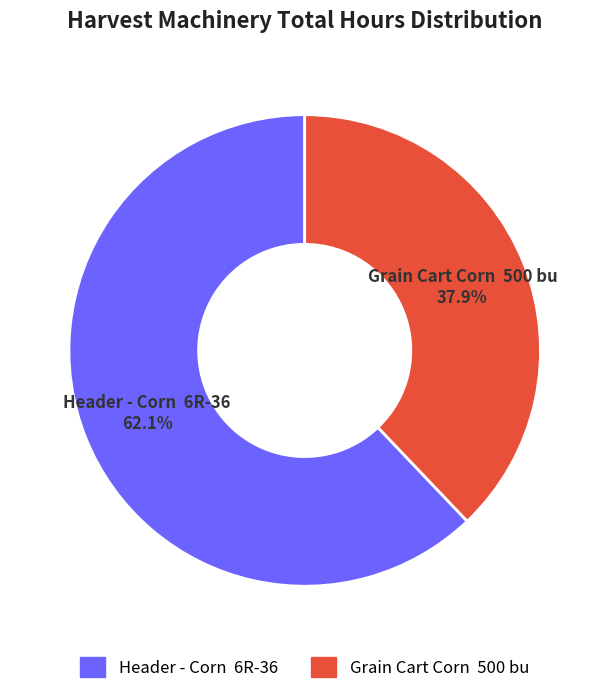

Which slice is the largest?

Header - Corn 6R-36